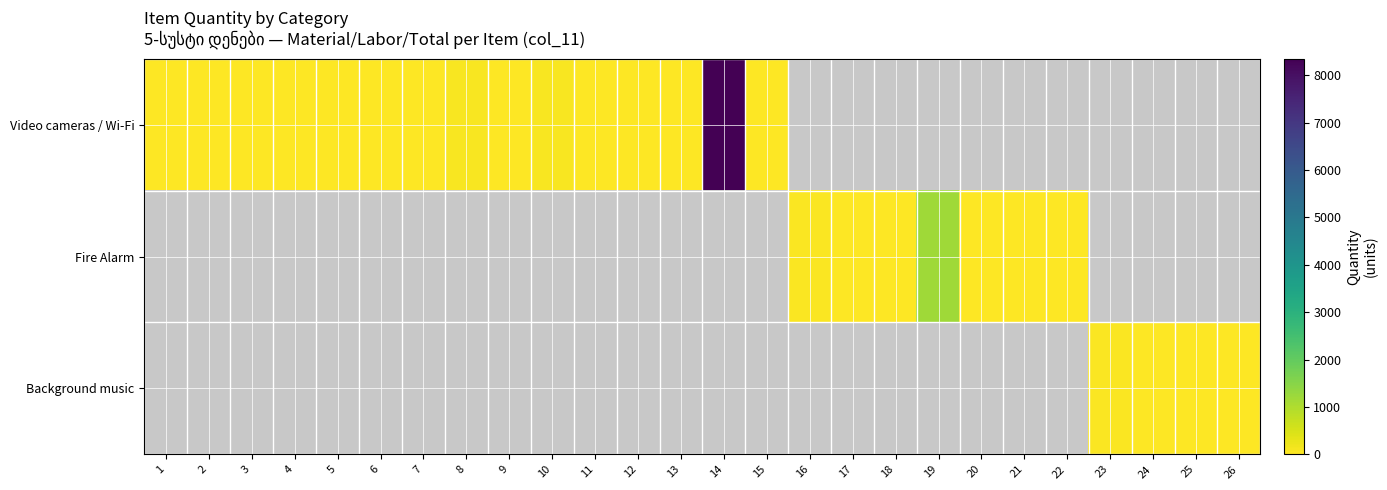

At how many categories does at least one series exceed 5178?

1